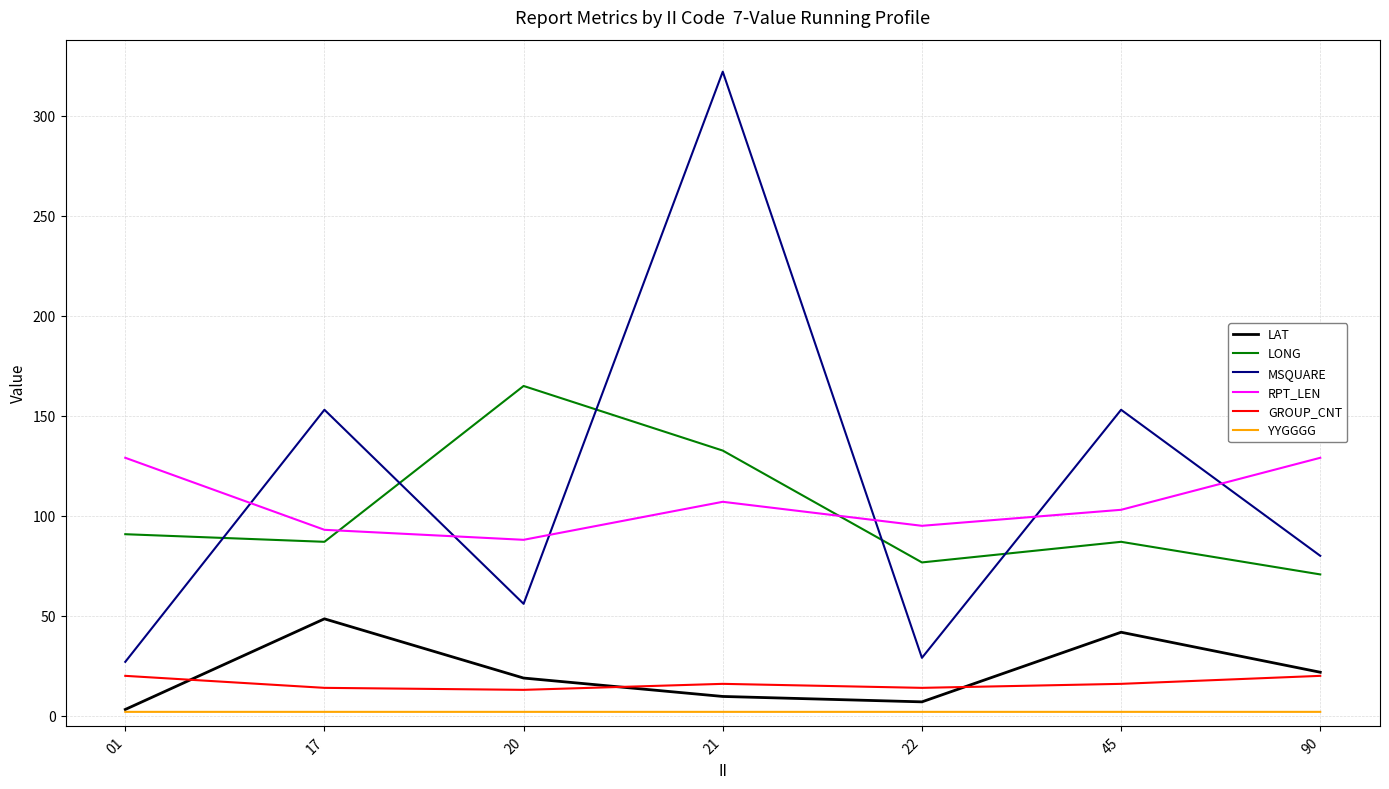

Between 17 and 90, which series saw the biggest shift?

MSQUARE